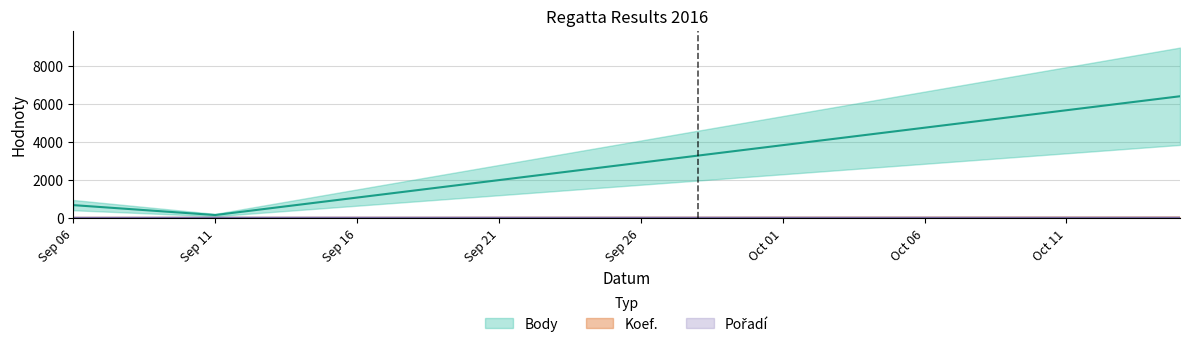

The value of Koef. at Sep 06 is 1. True or false?

True